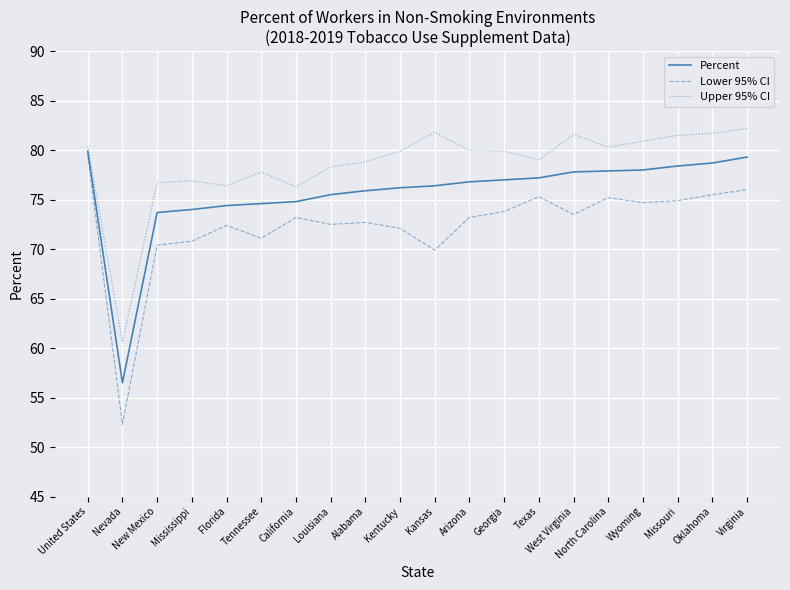

What position from the right is North Carolina?

5